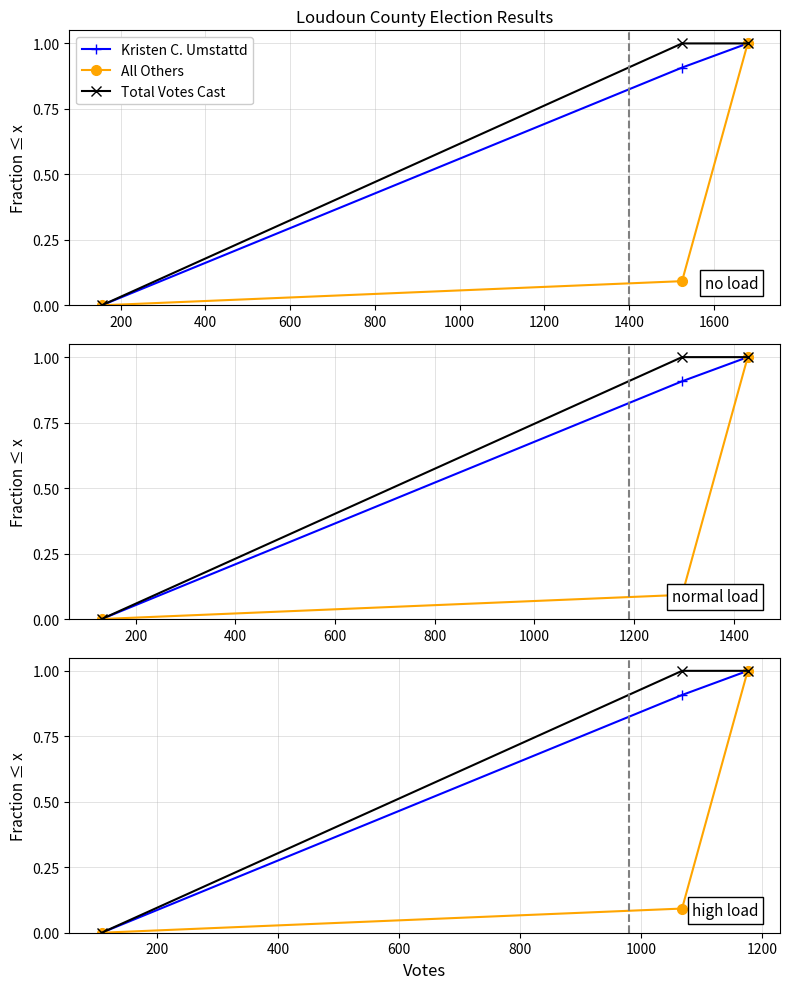

The value of All Others at 200 is 0.0. True or false?

False